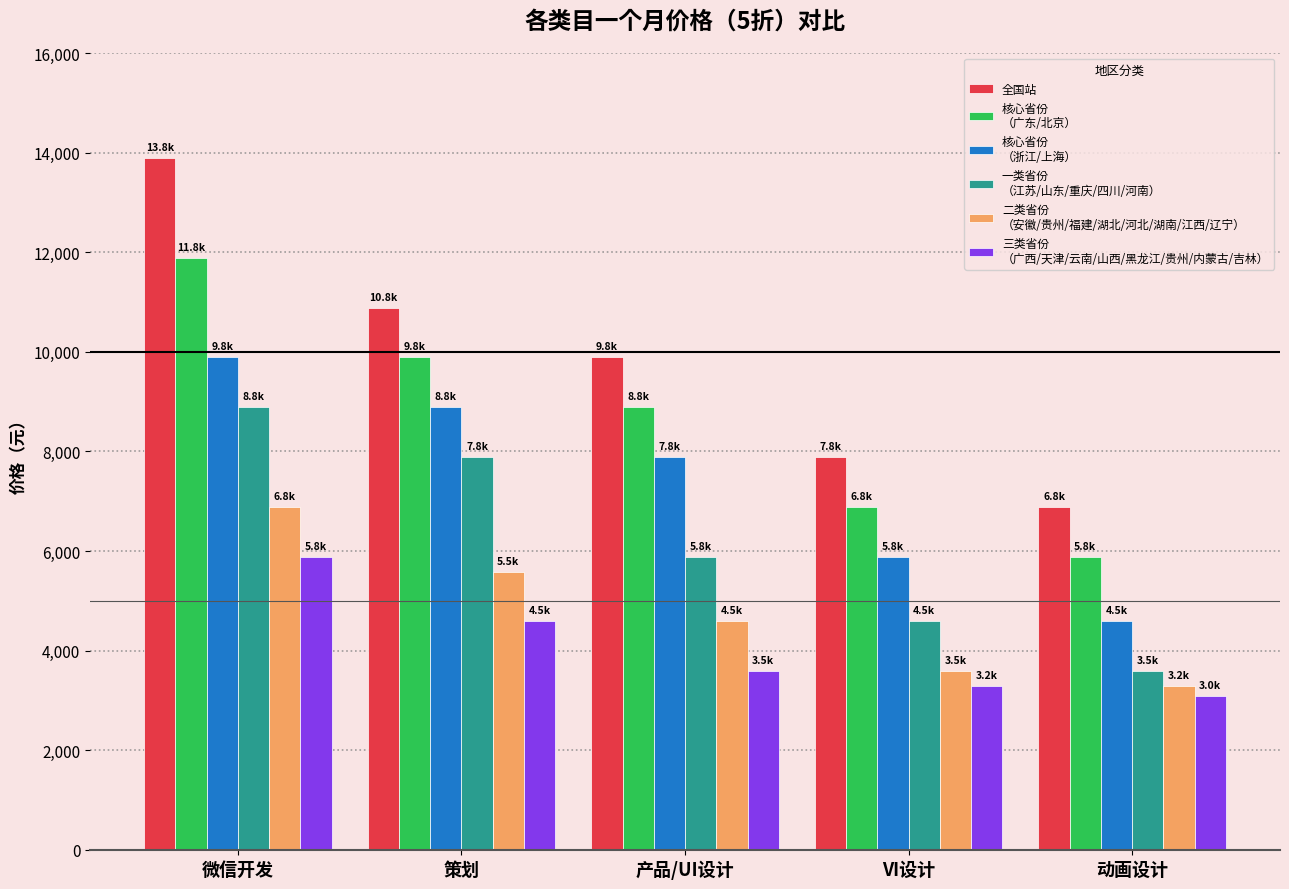

What is the total value across all series at VI设计?

32128